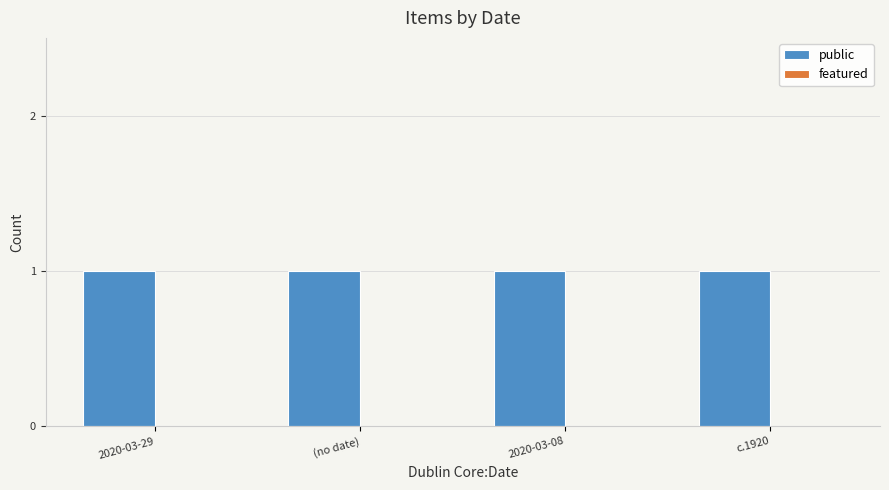

What is the label of the 1st bar from the right?

c.1920